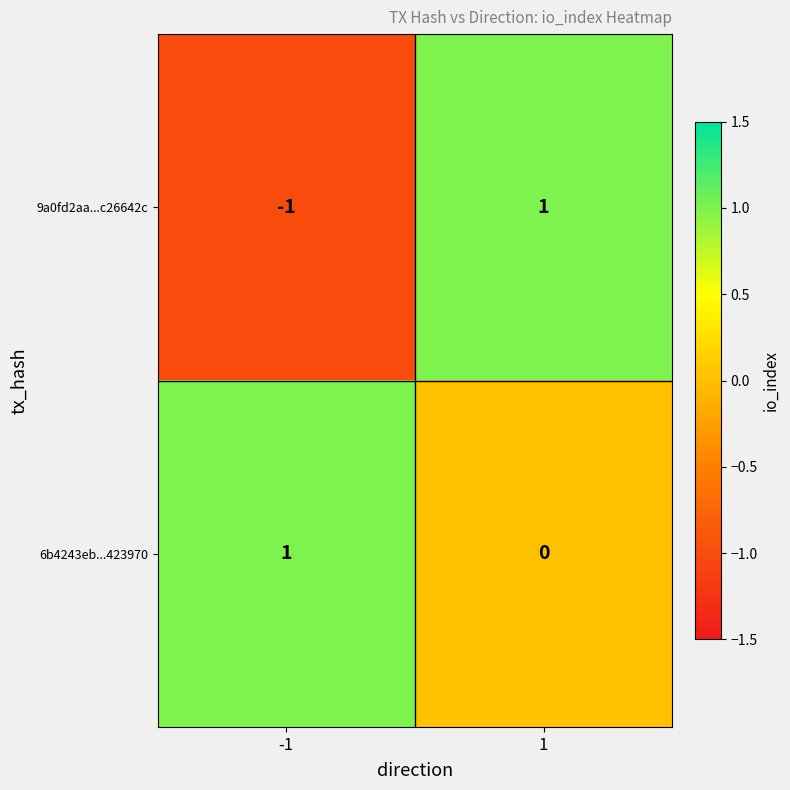

Which series has the largest total across all categories?

6b4243eb...423970